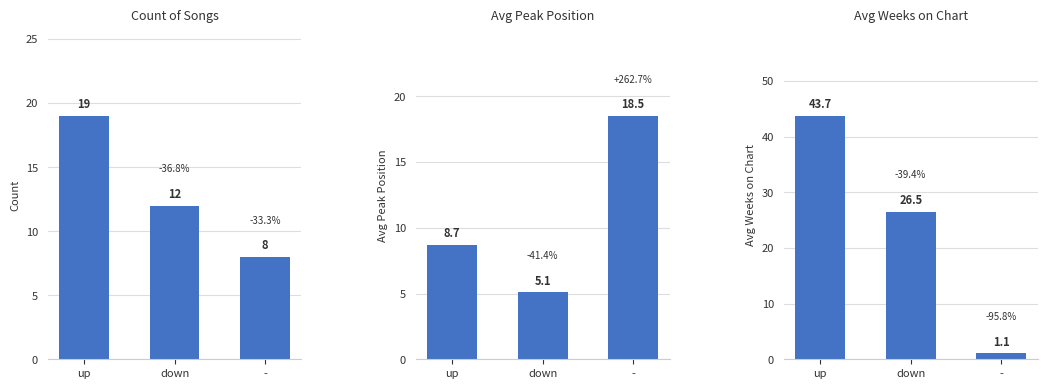

Which series has the largest total across all categories?

Avg Weeks on Chart